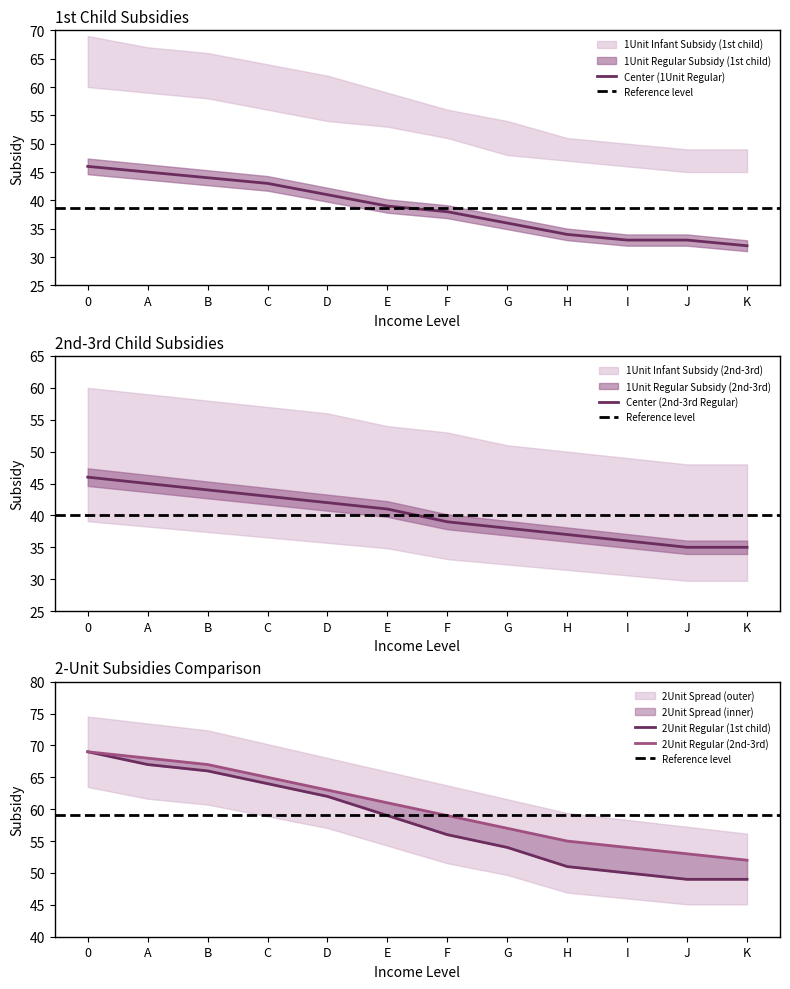

The 2Unit Regular Subsidy (1st child) series shows 59 at E. True or false?

True